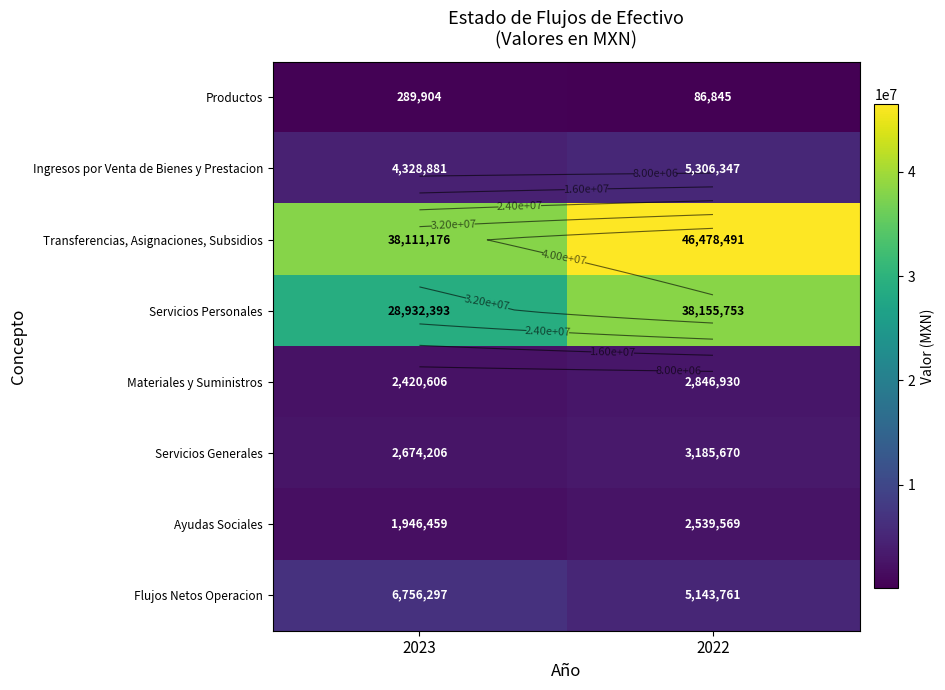

What value does the Ayudas Sociales series have at 2023?

1946458.7